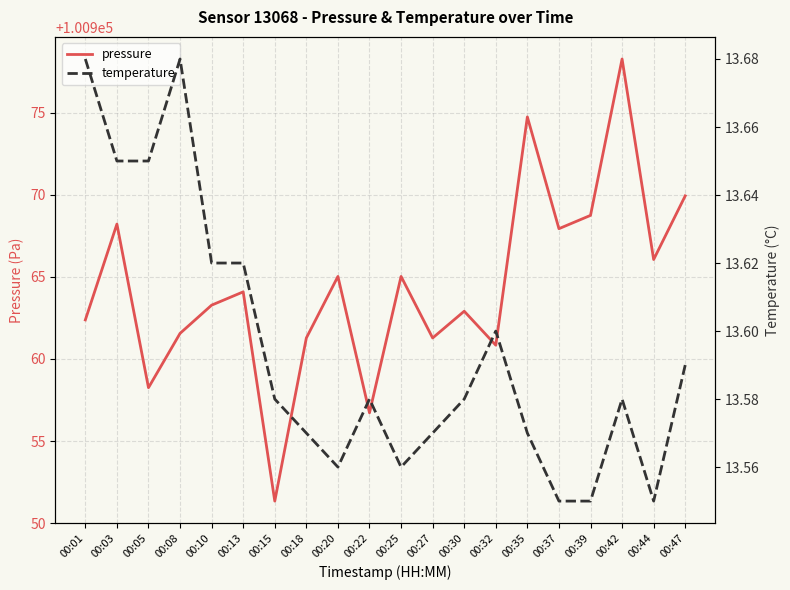

Which has a higher value, 00:42 or 00:30?

00:42